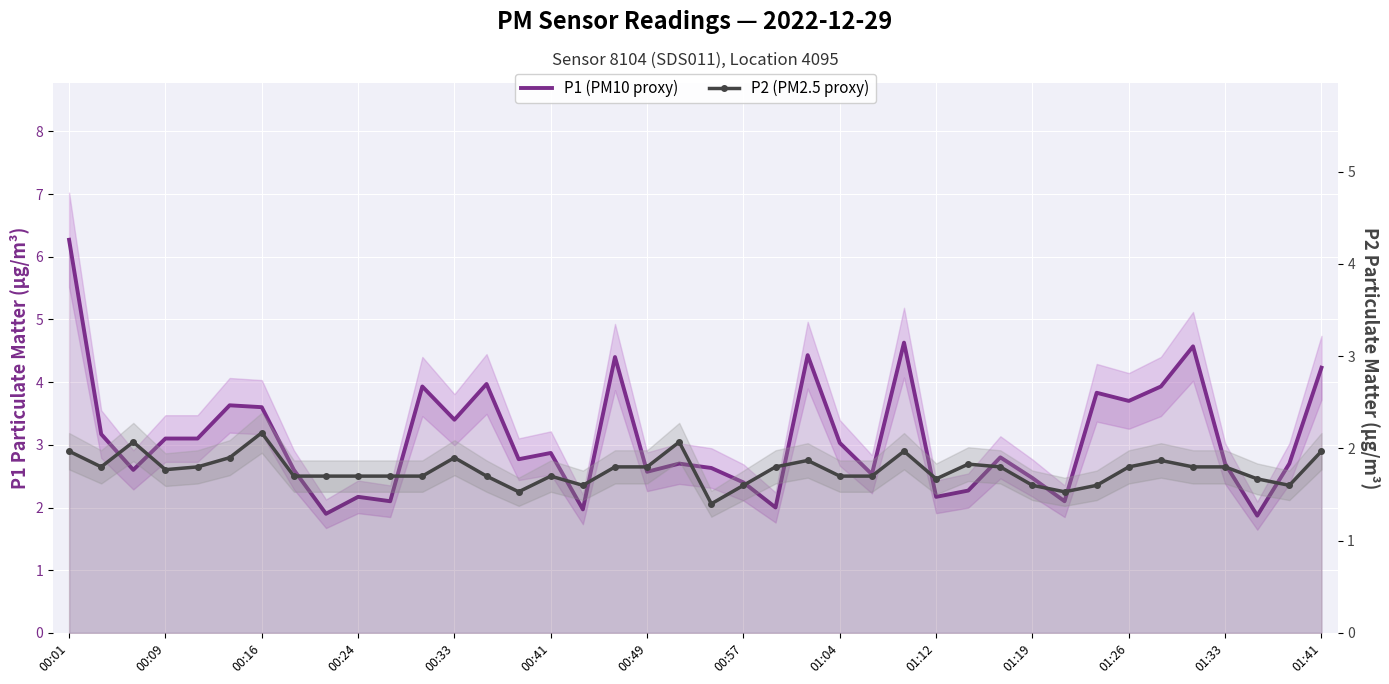

True or false: P1 (PM10 proxy) has a value of 2.5 at 01:04.

False